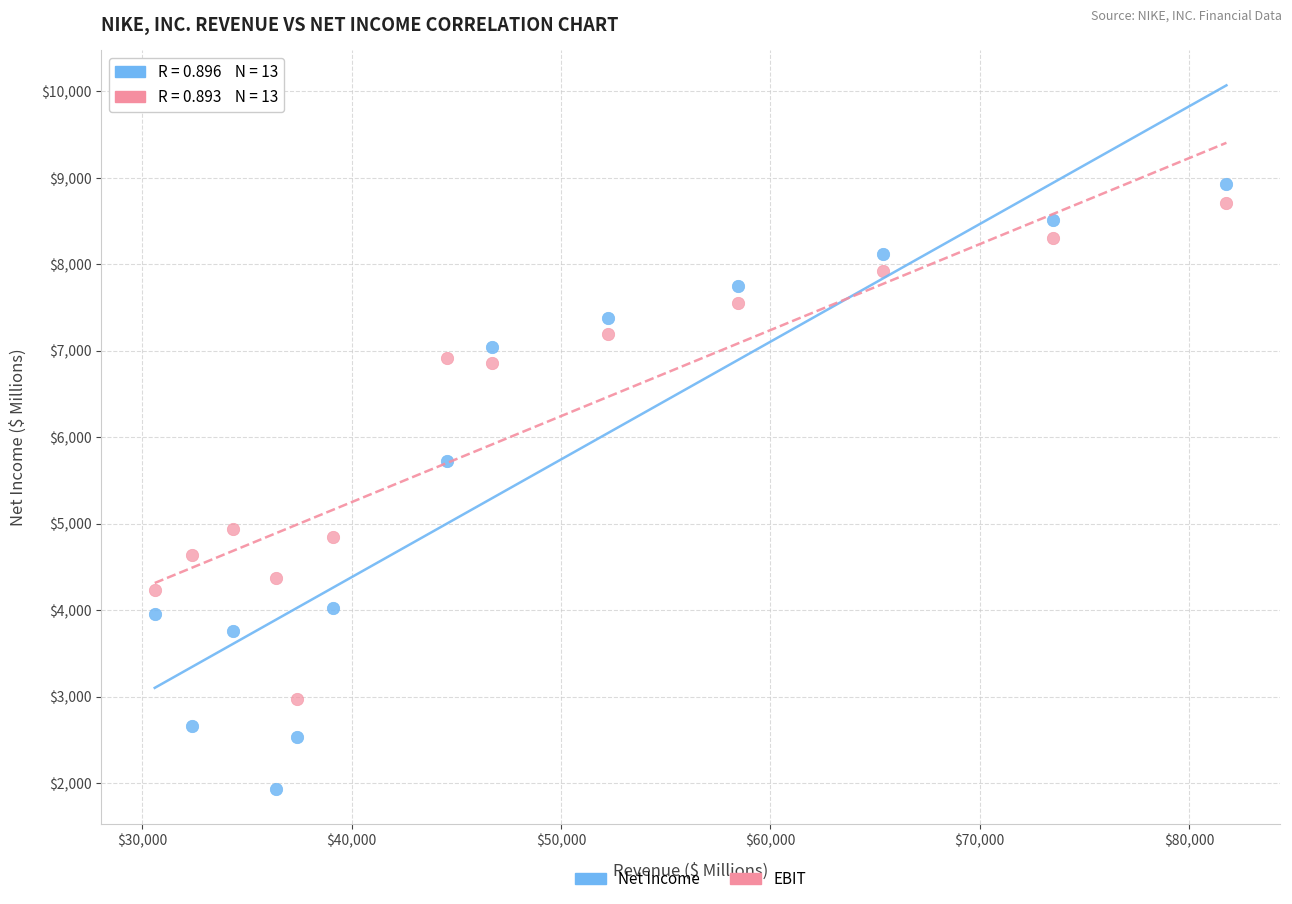

Which series contains the highest Y value?

Net Income